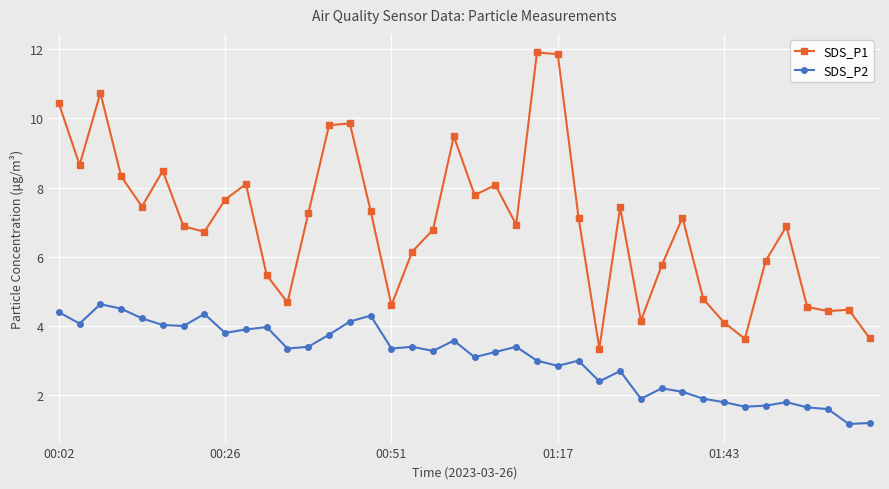

How many distinct data groups are displayed?

2